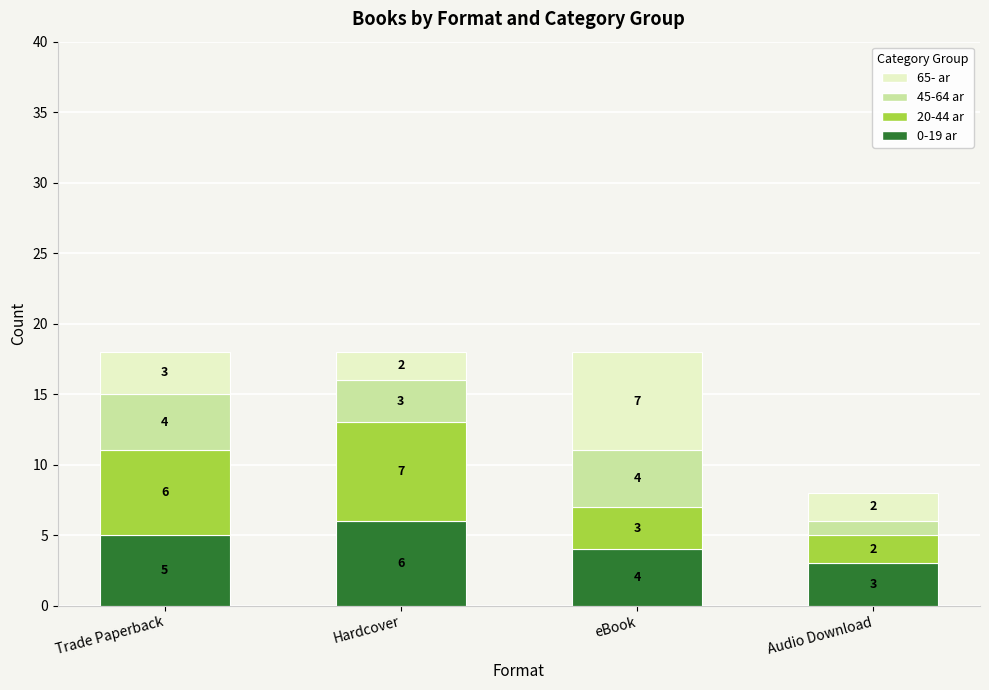

At which label does 0-19 ar reach its peak?

Hardcover